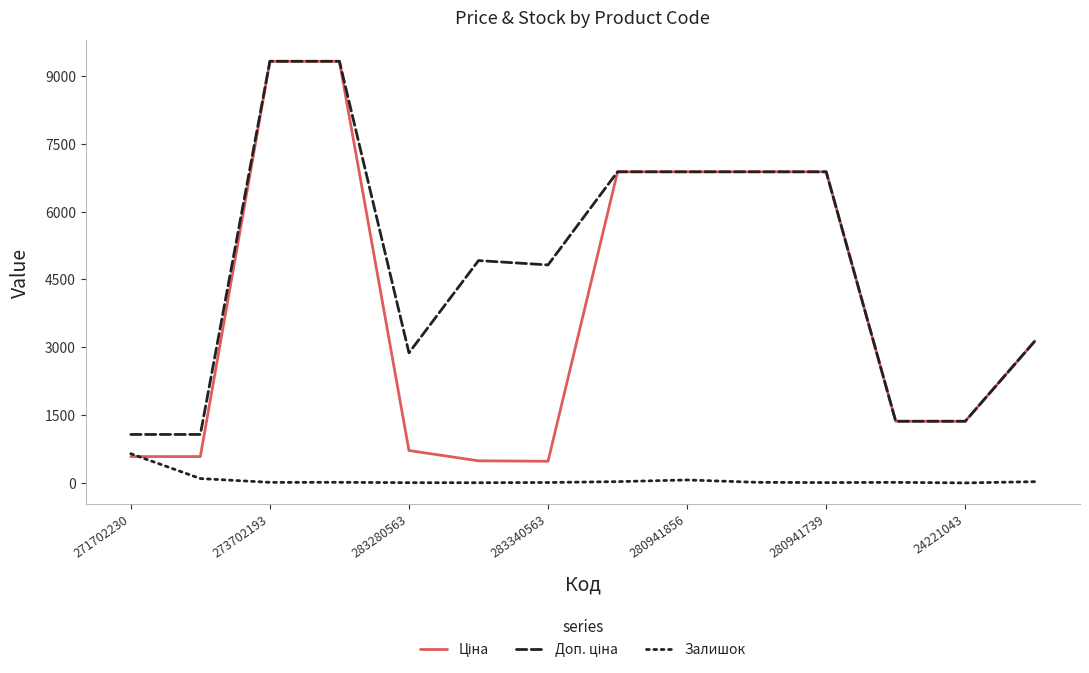

What is the greatest value displayed?

9321.4